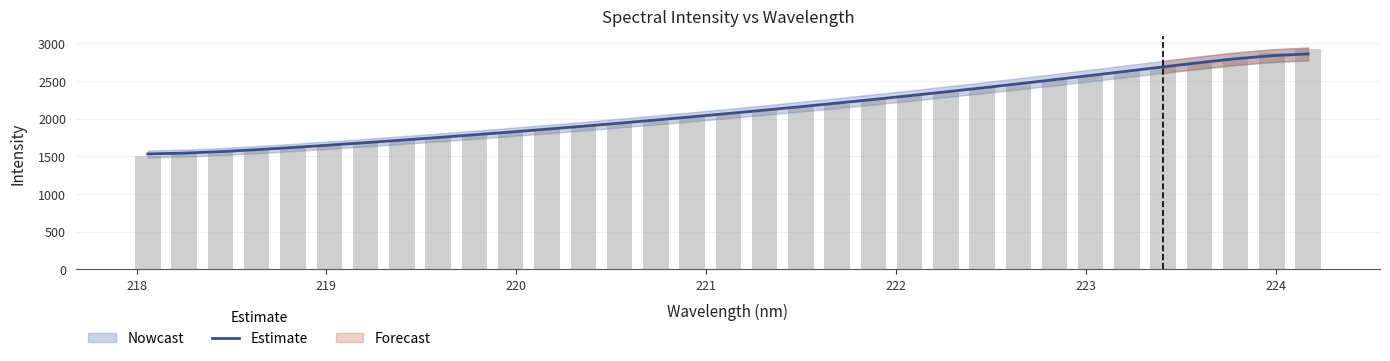

Reading right to left, extract all data points from this chart.

2860.4	2837.4	2796.5	2744.9	2688.7	2631.4	2574.6	2518.7	2463.8	2409.9	2357.2	2305.8	2255.8	2207.4	2160.4	2114.6	2069.8	2026.0	1983.3	1941.7	1901.3	1862.1	1824.1	1787.1	1751.2	1716.4	1682.6	1649.9	1618.7	1589.4	1563.7	1543.8	1532.9